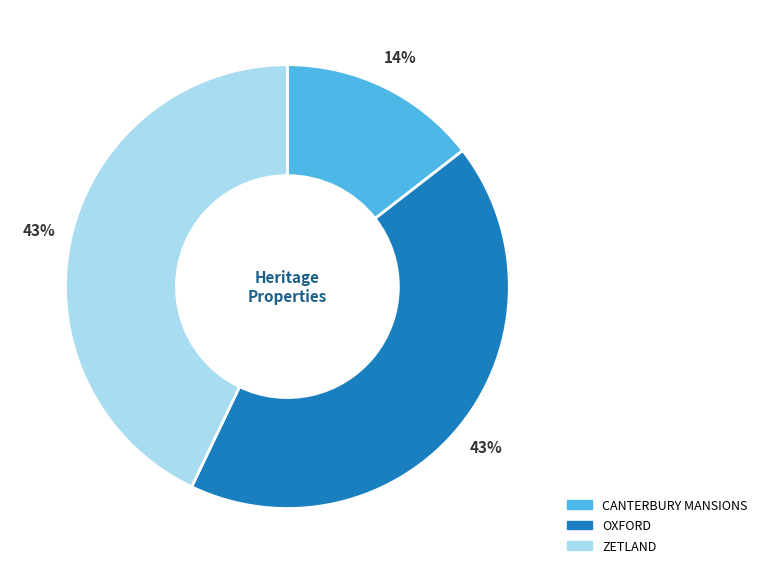

To the nearest percent, what percentage of the pie is OXFORD?

43%